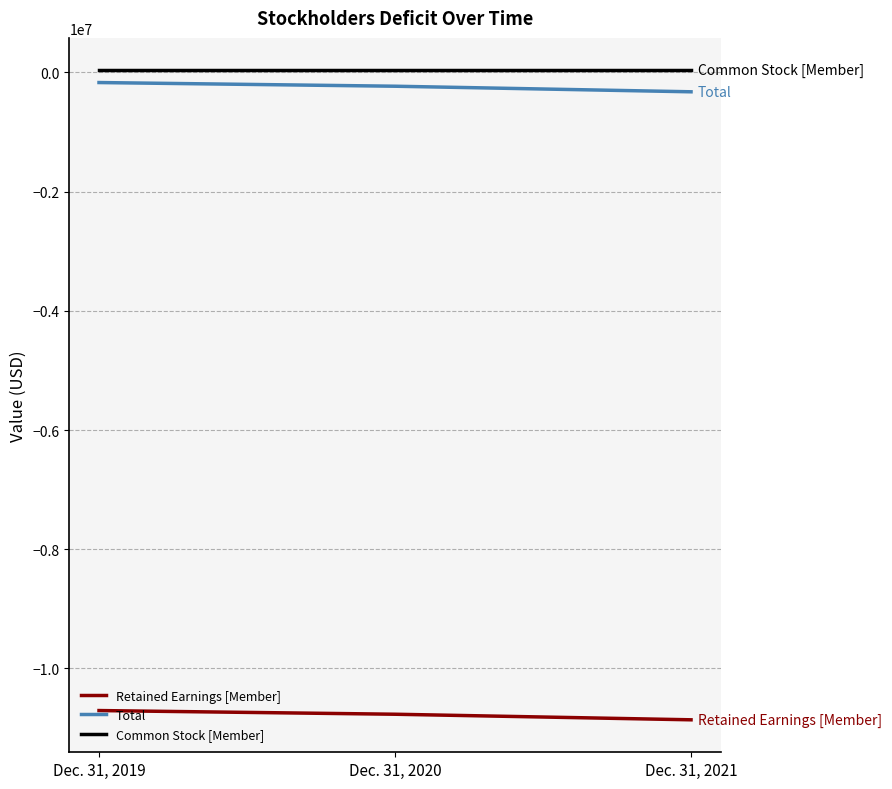

Is the value of Retained Earnings [Member] at Dec. 31, 2019 greater than the value of Common Stock [Member] at Dec. 31, 2019?

No